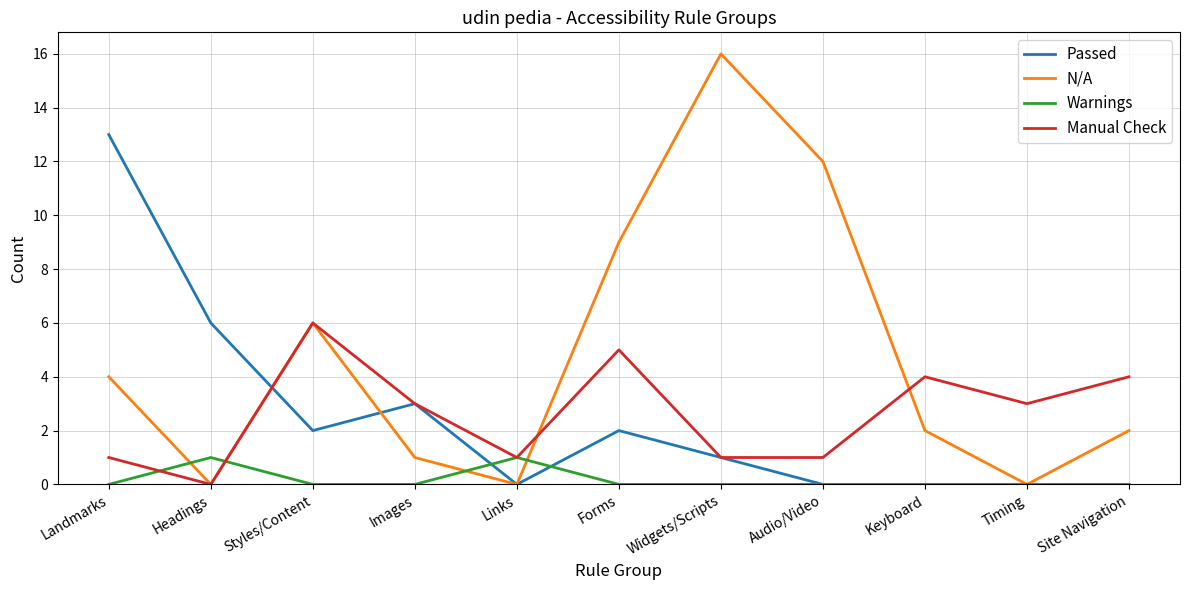

Reading right to left, list all the values displayed in this chart.

Passed: 0	0	0	0	1	2	0	3	2	6	13
N/A: 2	0	2	12	16	9	0	1	6	0	4
Warnings: 0	0	0	0	0	0	1	0	0	1	0
Manual Check: 4	3	4	1	1	5	1	3	6	0	1